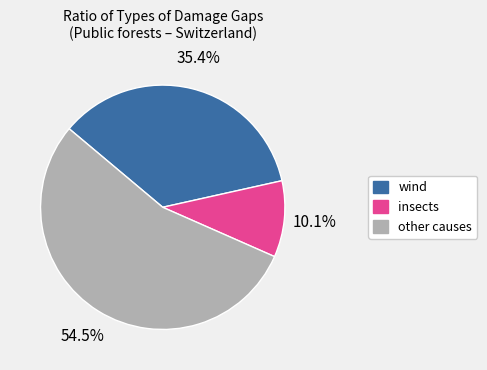

Is there a majority slice in this chart?

Yes